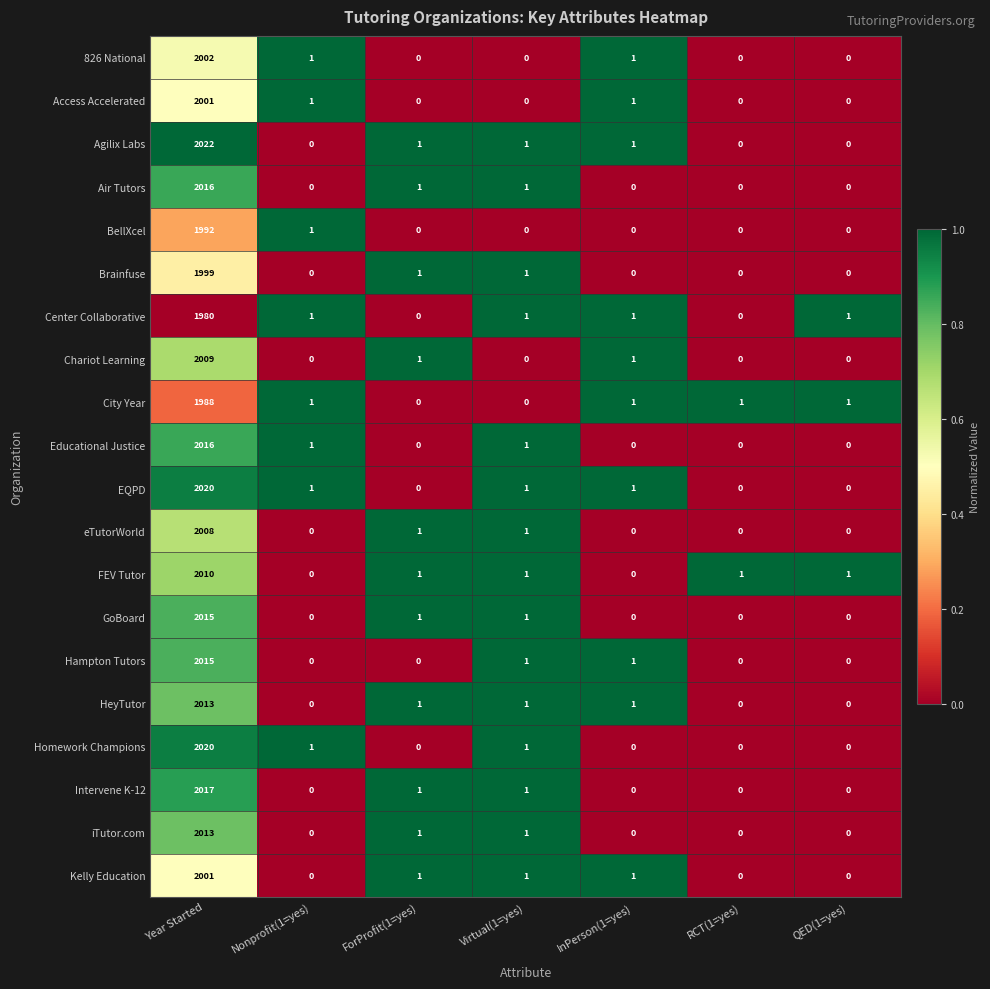

What is the sum of all Agilix Labs values?

2025